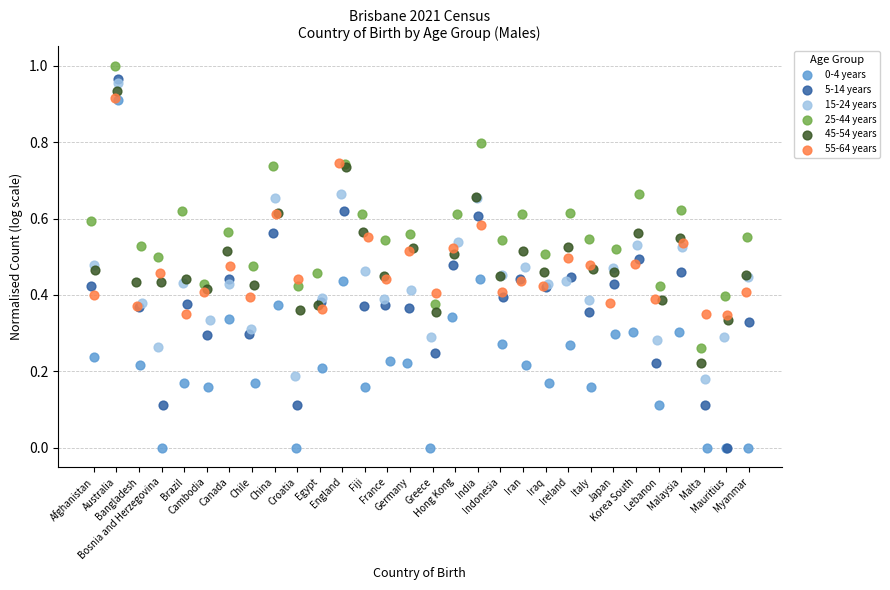

Which series has the largest Y range (max minus min)?

5-14 years